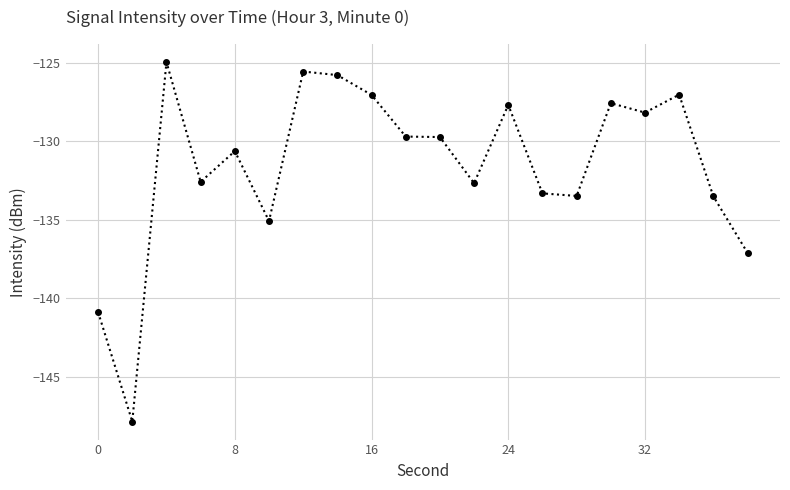

What is the difference between the second highest and minimum values?

22.3